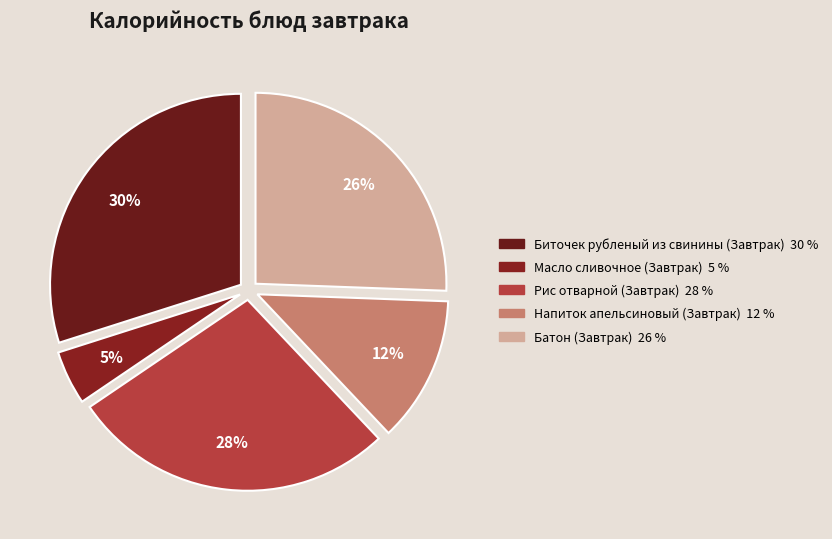

Does Рис отварной (Завтрак) account for over 50% of the chart?

No